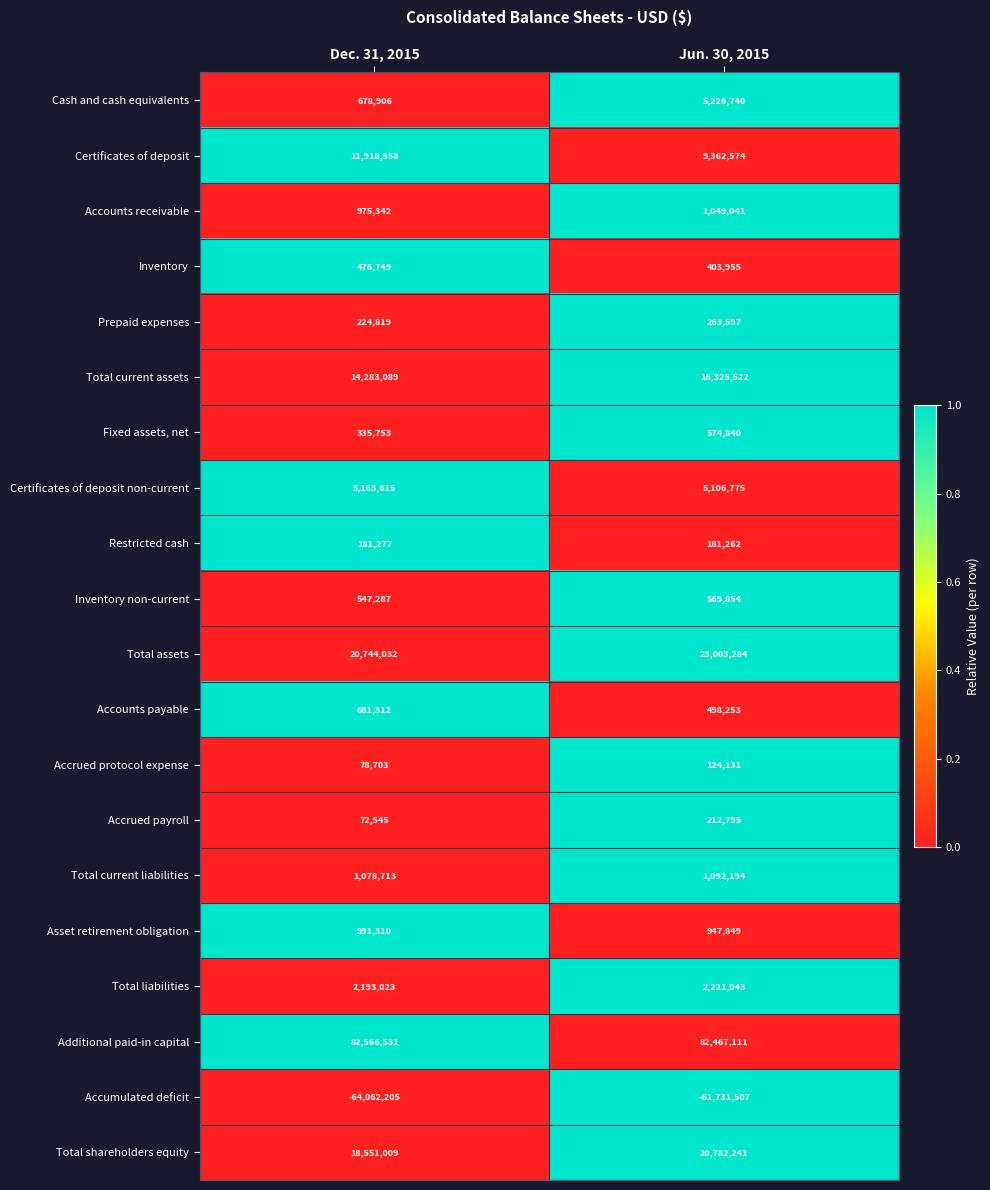

Rank the series by their maximum value, from lowest to highest.

Accumulated deficit, Accrued protocol expense, Restricted cash, Accrued payroll, Prepaid expenses, Inventory, Inventory non-current, Fixed assets, net, Accounts payable, Asset retirement obligation, Accounts receivable, Total current liabilities, Total liabilities, Certificates of deposit non-current, Cash and cash equivalents, Certificates of deposit, Total current assets, Total shareholders equity, Total assets, Additional paid-in capital